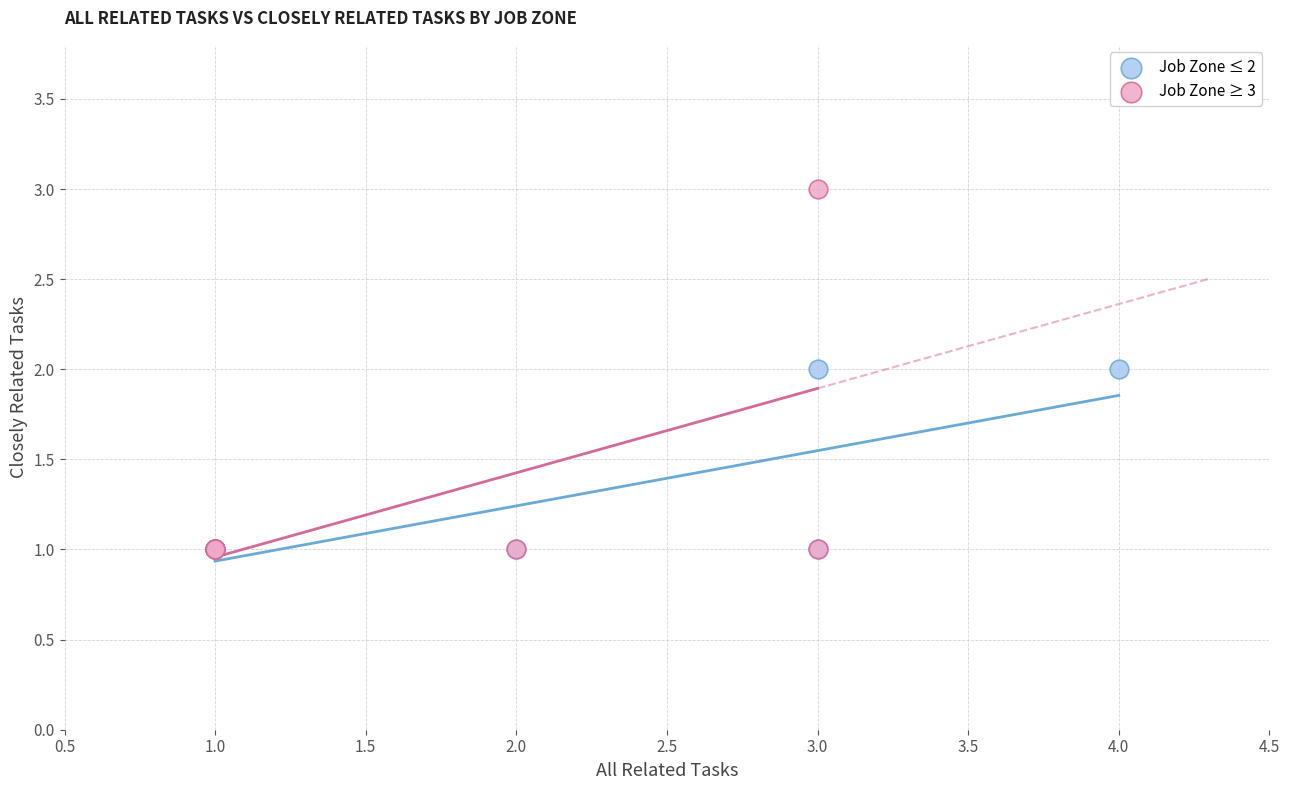

Which series reaches the maximum Y coordinate?

Job Zone ≥ 3